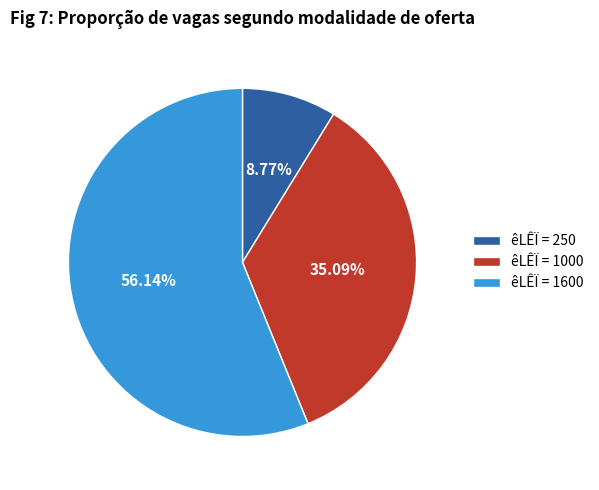

Do êLÊÏ = 1000 and êLÊÏ = 250 together represent more than half of the pie?

No